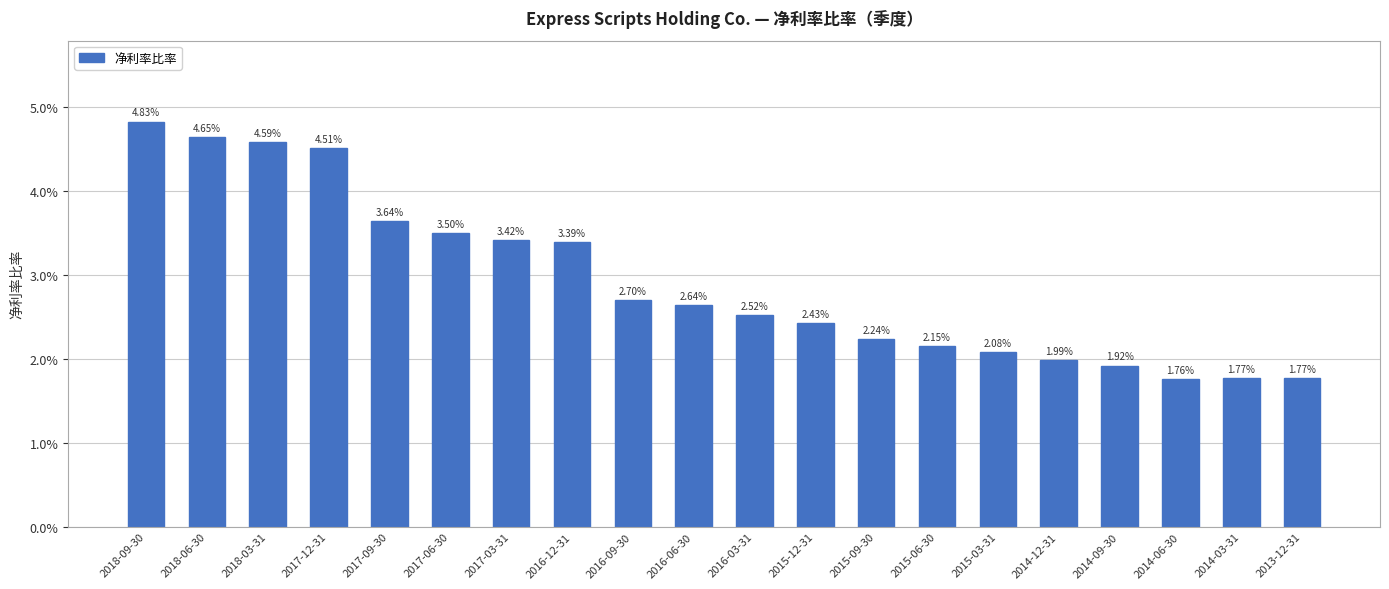

Does the chart contain any negative values?

No